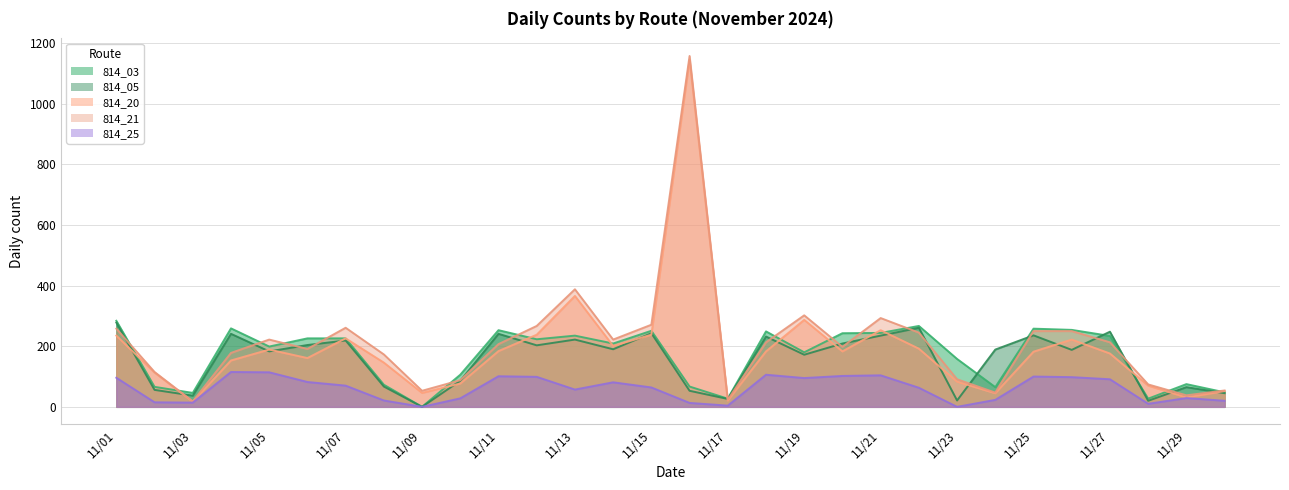

Reading left to right, extract all data points from this chart.

814_03: 284	66	46	259	199	226	226	73	0	106	253	223	235	209	251	67	27	249	180	243	244	267	158	65	258	254	234	27	75	48
814_05: 278	56	37	241	183	204	219	67	0	86	241	203	222	190	243	53	26	232	172	209	235	261	21	189	236	188	248	20	65	45
814_20: 235	113	17	153	189	161	226	146	46	77	184	238	366	201	238	1145	21	183	287	183	253	192	83	45	182	222	176	70	31	52
814_21: 258	115	18	178	222	191	261	173	53	88	207	267	388	222	271	1158	23	213	302	198	293	245	91	47	250	250	213	74	38	54
814_25: 96	15	14	115	114	82	70	21	0	28	101	99	57	81	64	13	4	106	95	102	104	63	0	23	100	98	91	10	29	20